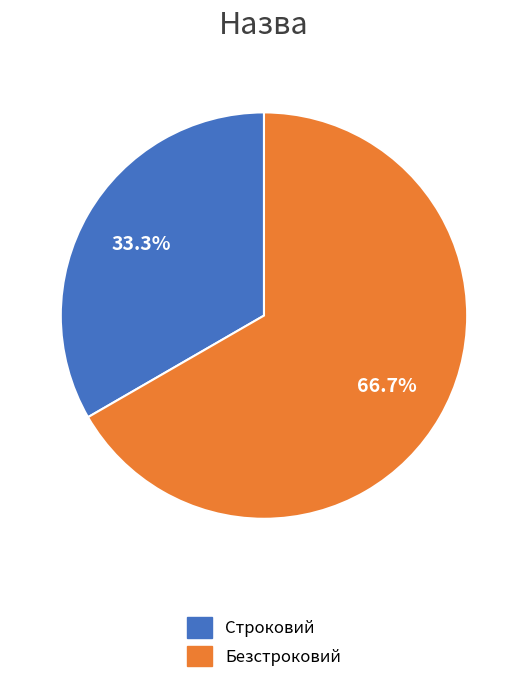

To the nearest percent, what is the difference between the Безстроковий and Строковий slice percentages?

33%